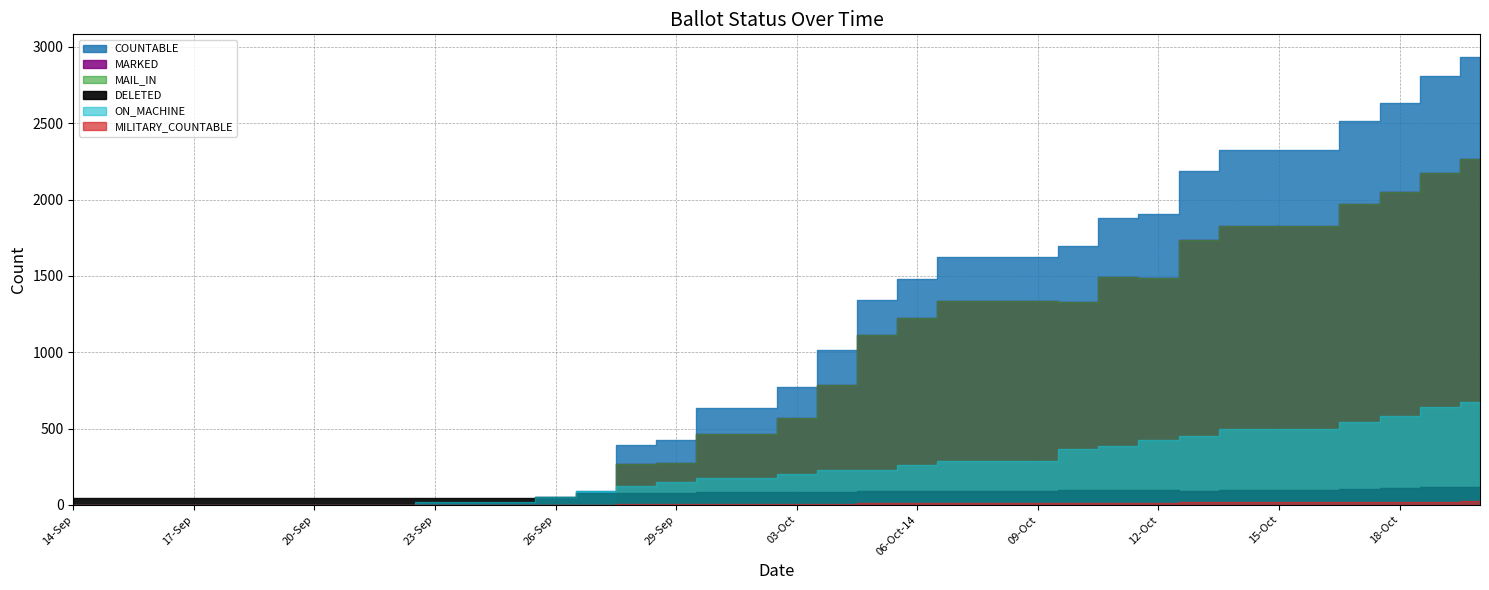

Which series has the widest spread of values?

COUNTABLE